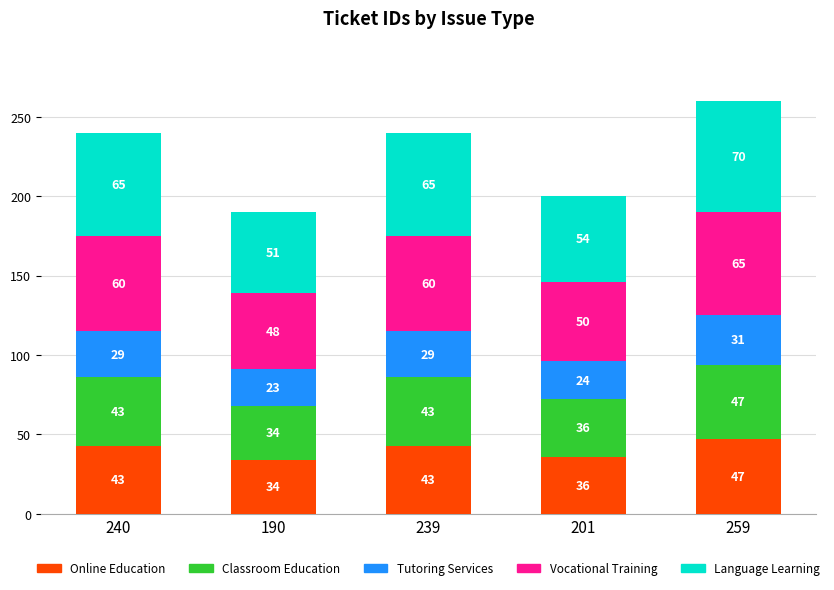

What value does the Online Education series have at 190?

34